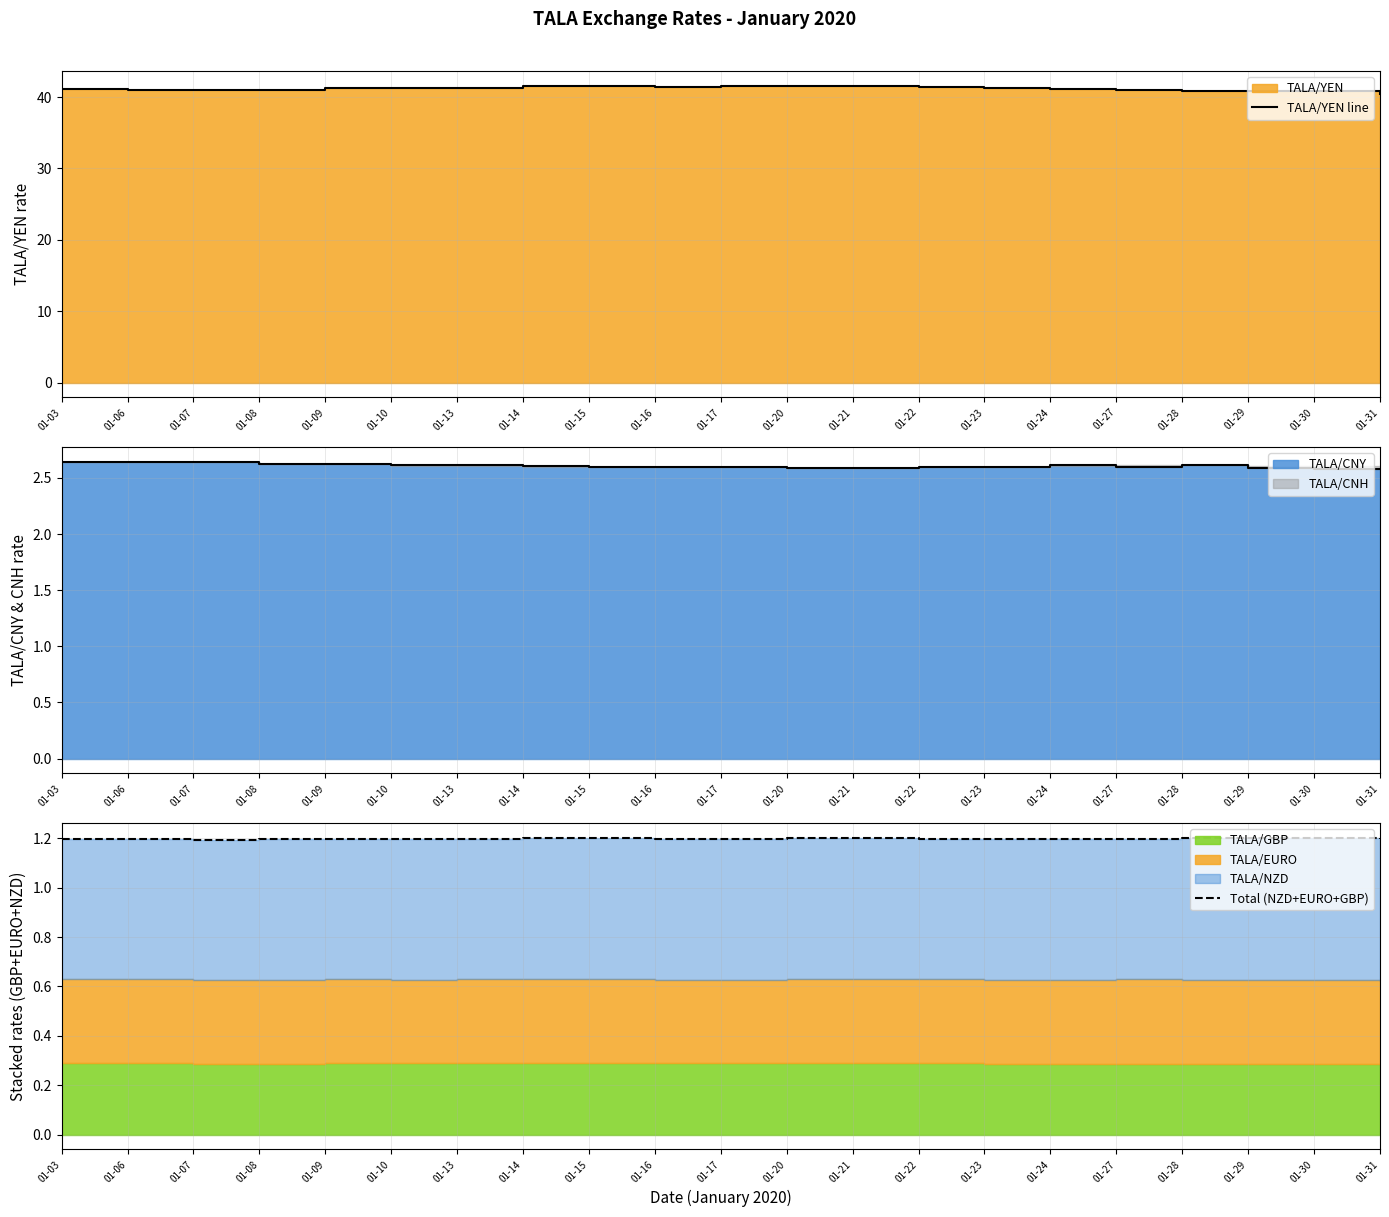

True or false: Total (NZD+EURO+GBP) and TALA/YEN line cross at least once.

False